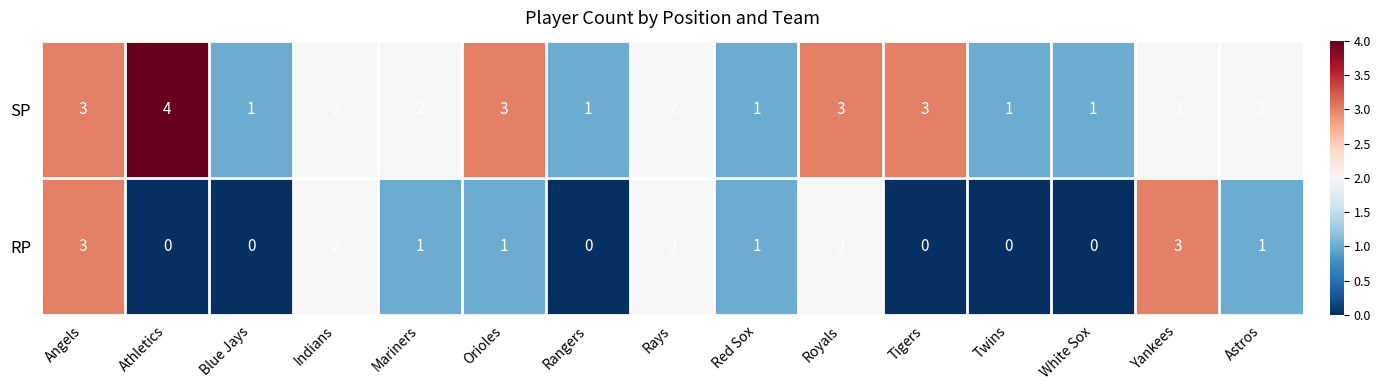

Rank the series by their average value, from highest to lowest.

SP, RP